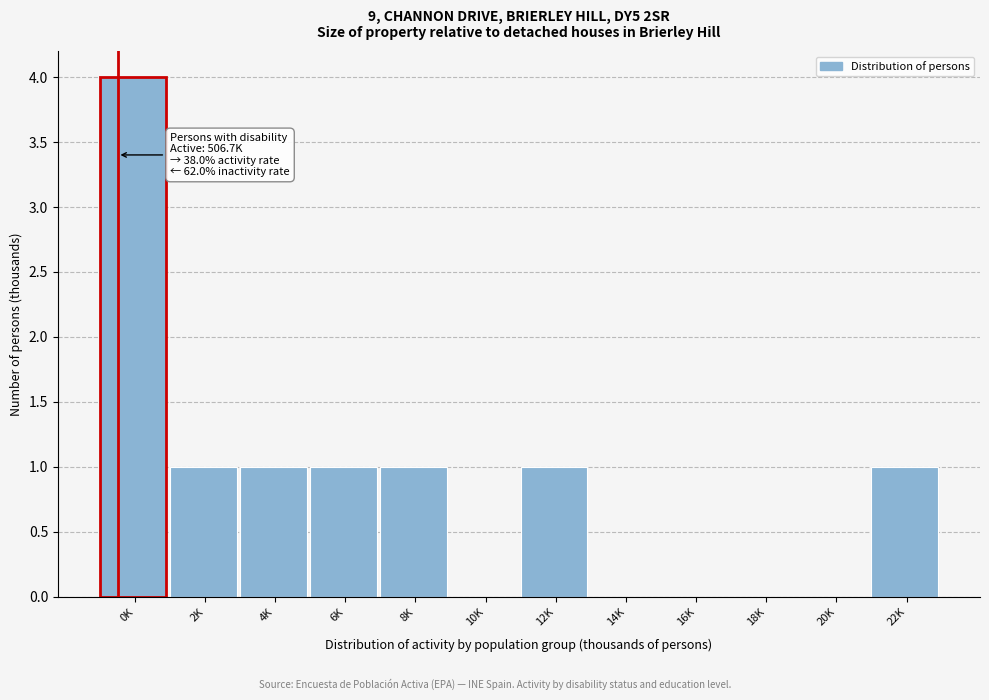

Reading left to right, what are all the values shown in this chart?

0K=4	2K=1	4K=1	6K=1	8K=1	10K=0	12K=1	14K=0	16K=0	18K=0	20K=0	22K=1